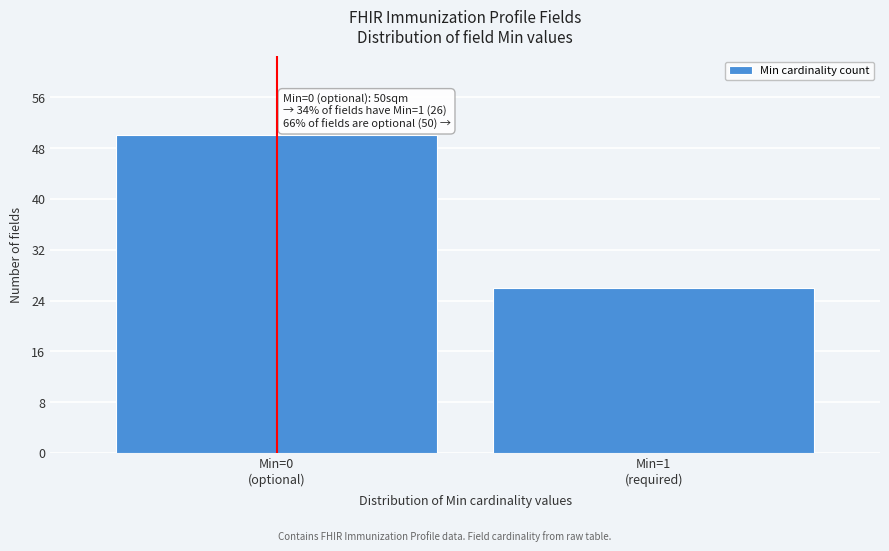

Reading left to right, transcribe all the data shown in this chart.

50	26